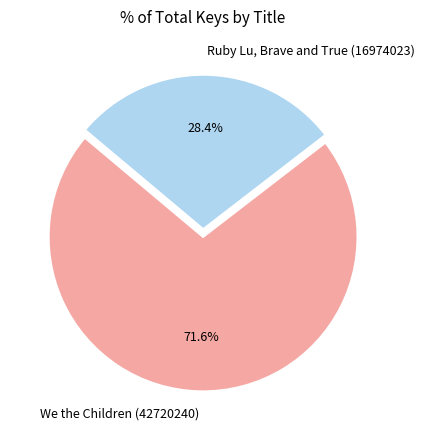

Approximately how many times larger is the value at We the Children (42720240) compared to Ruby Lu, Brave and True (16974023)?

2.5